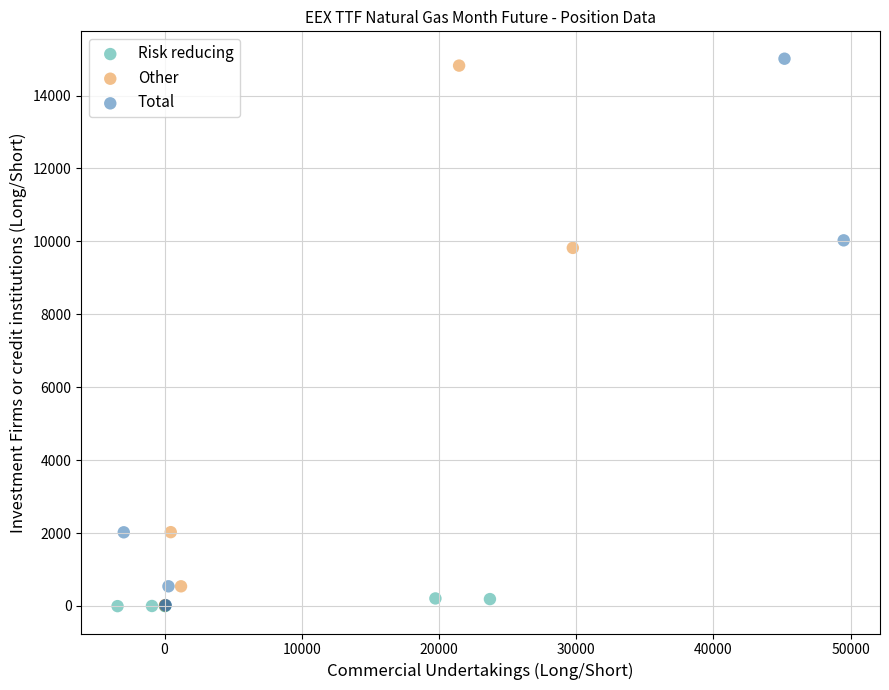

What are all the series names shown in the legend?

Risk reducing, Other, Total